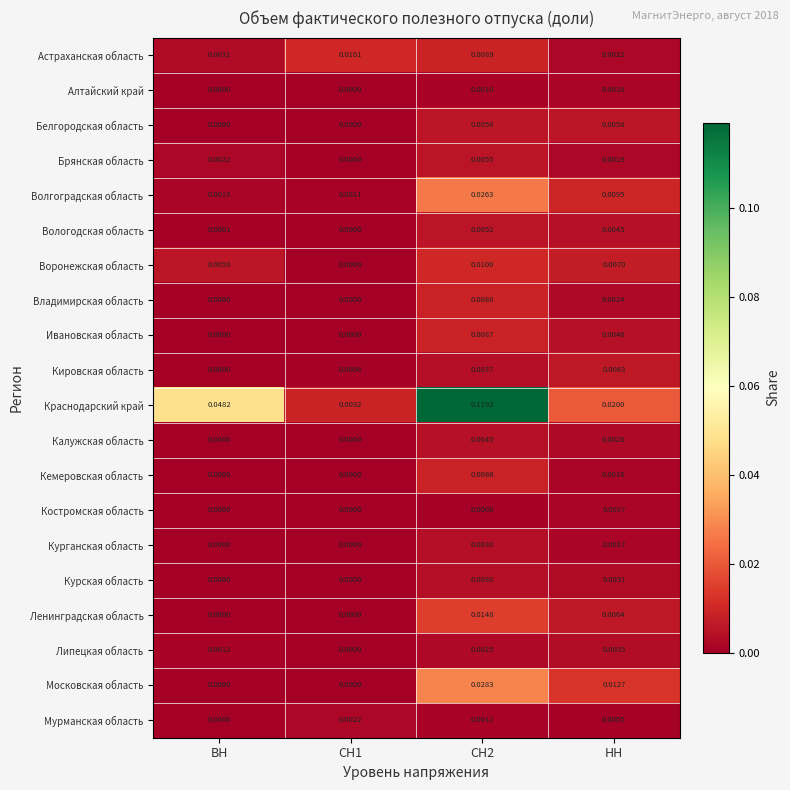

Which series has the widest spread of values?

Краснодарский край